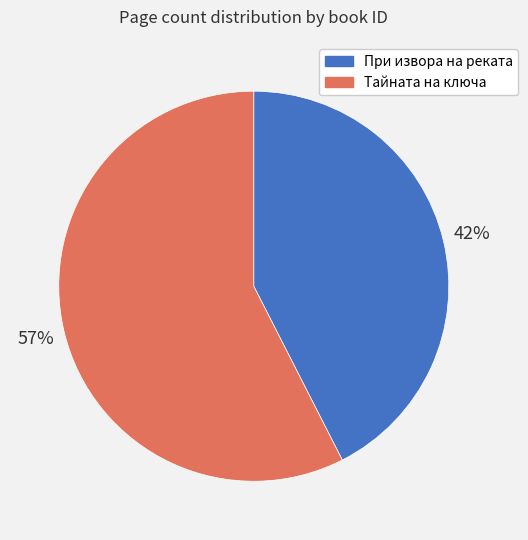

Between Тайната на ключа and При извора на реката, which is larger?

Тайната на ключа